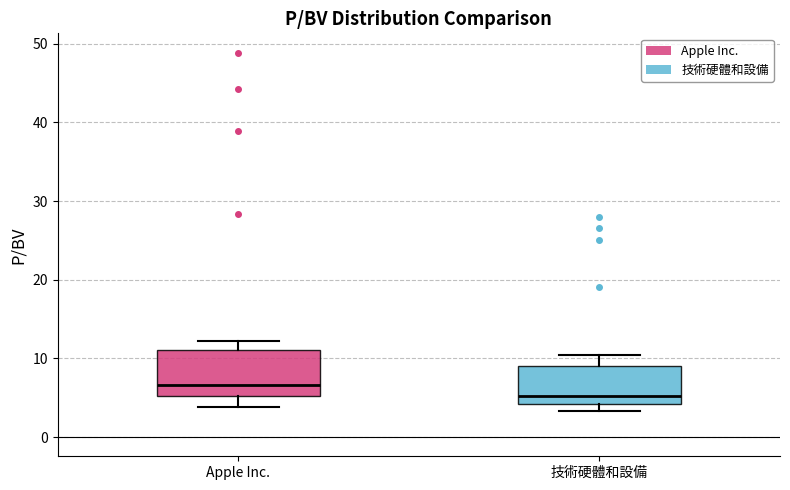

Reading left to right, read every box against the y-axis: the position of its median line, the range the box covers, and the ends of its whiskers. The values are not printed on the chart, so give them approximately, as read against the axis.

Apple Inc.: median 7, box 5 to 11, whiskers 4 to 12
技術硬體和設備: median 5, box 4 to 9, whiskers 3 to 10